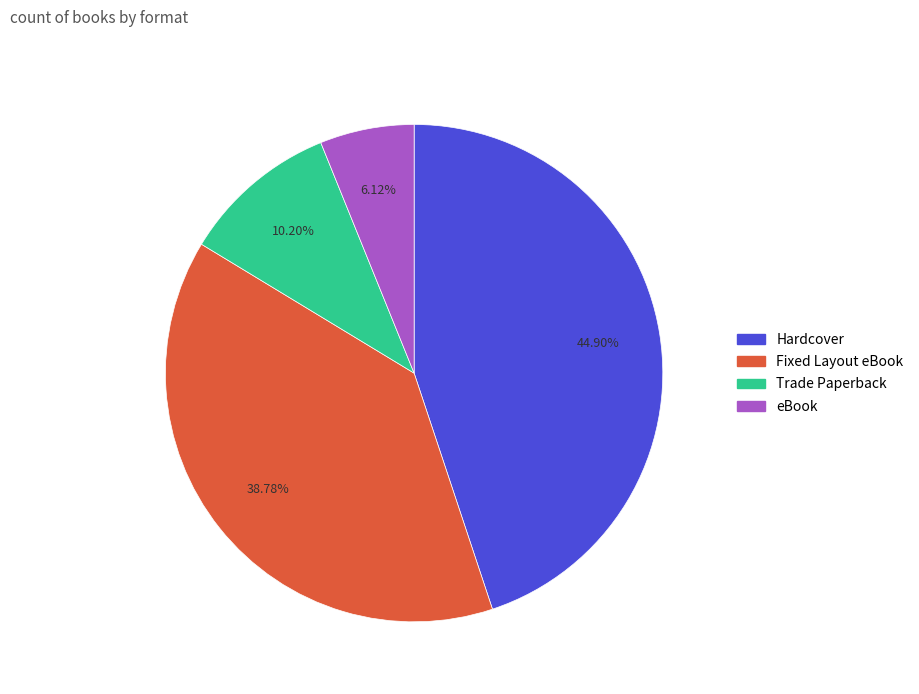

Which category has the smallest portion of the pie?

eBook